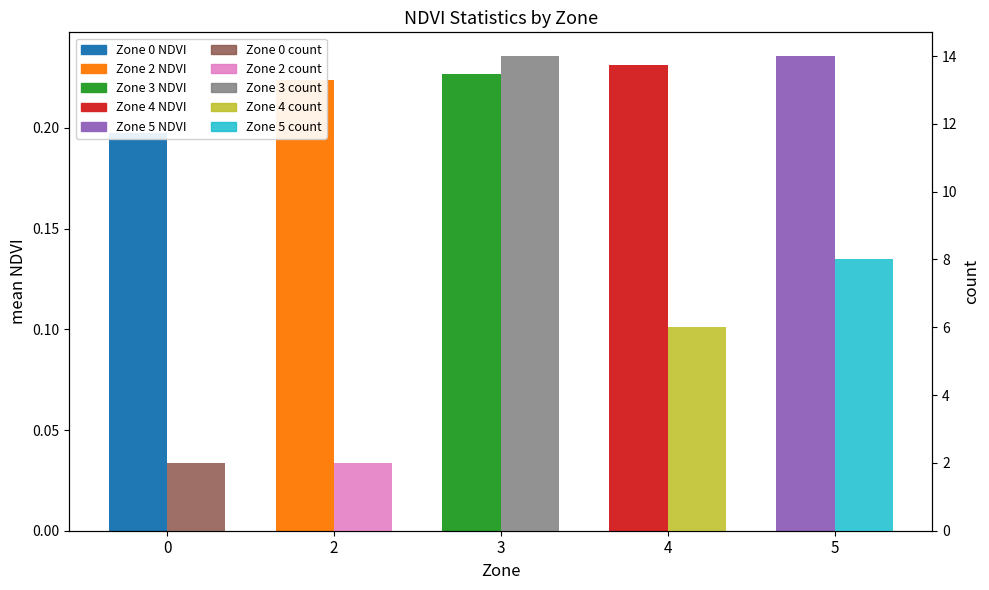

Reading left to right, what are all the values shown in this chart?

mean_NDVI: 0.2	0.2	0.2	0.2	0.2
count: 2.0	2.0	14.0	6.0	8.0